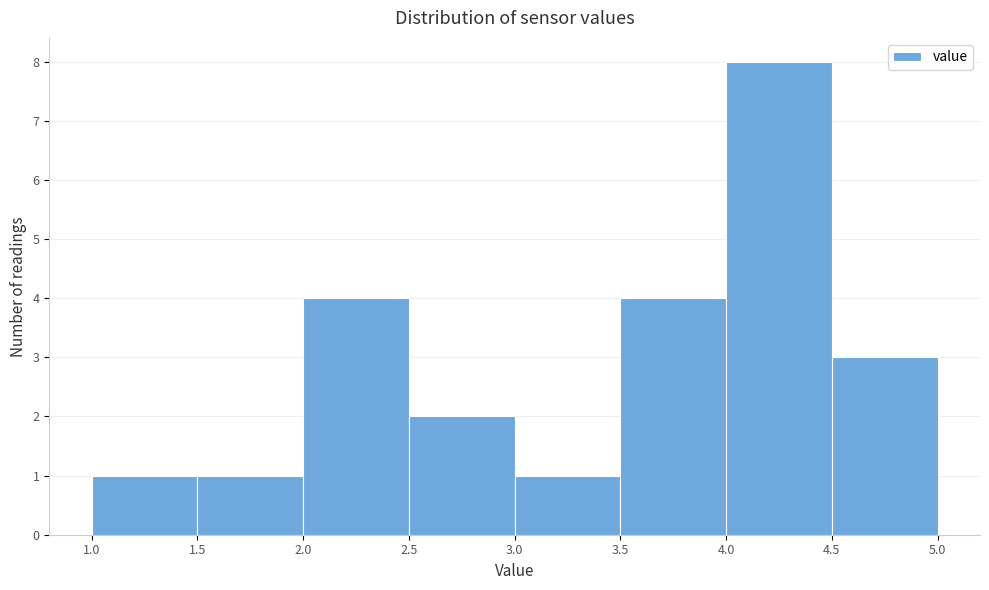

Reading left to right, transcribe this chart: for each bar, give the range it covers on the x-axis and its height. The values are not printed on the chart, so give them approximately, as read against the axis.

1.0 to 1.5: 1
1.5 to 2.0: 1
2.0 to 2.5: 4
2.5 to 3.0: 2
3.0 to 3.5: 1
3.5 to 4.0: 4
4.0 to 4.5: 8
4.5 to 5.0: 3